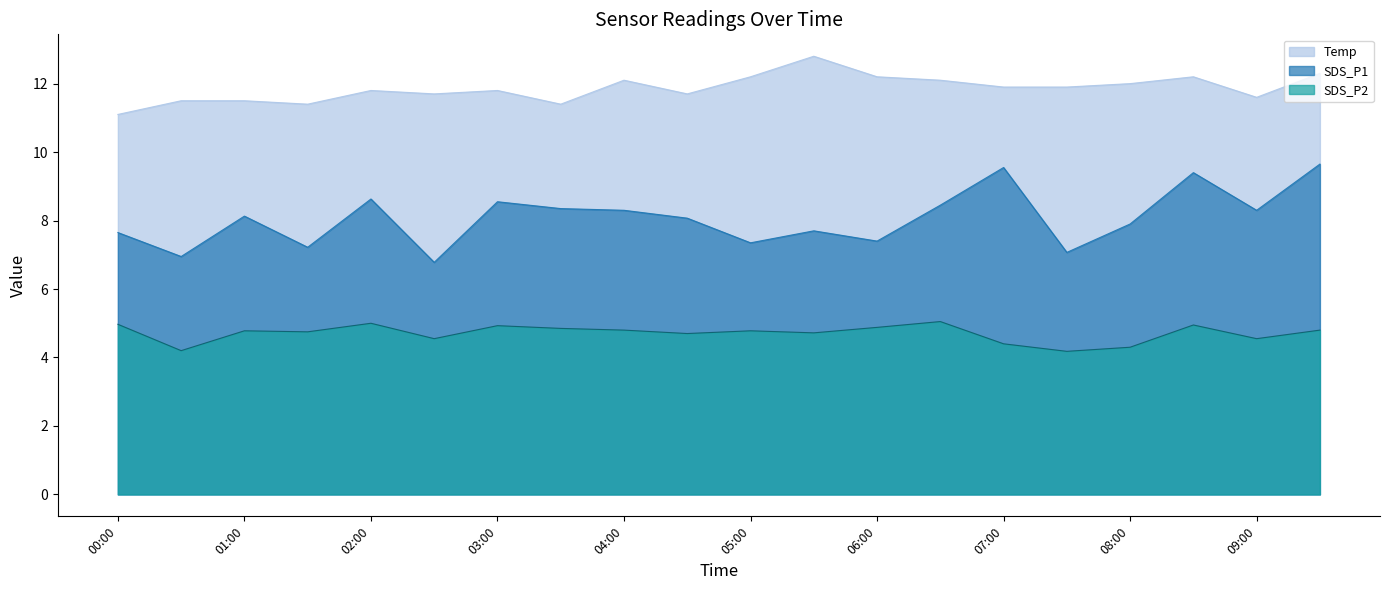

True or false: SDS_P2 has a value of 6.9 at 08:00.

False